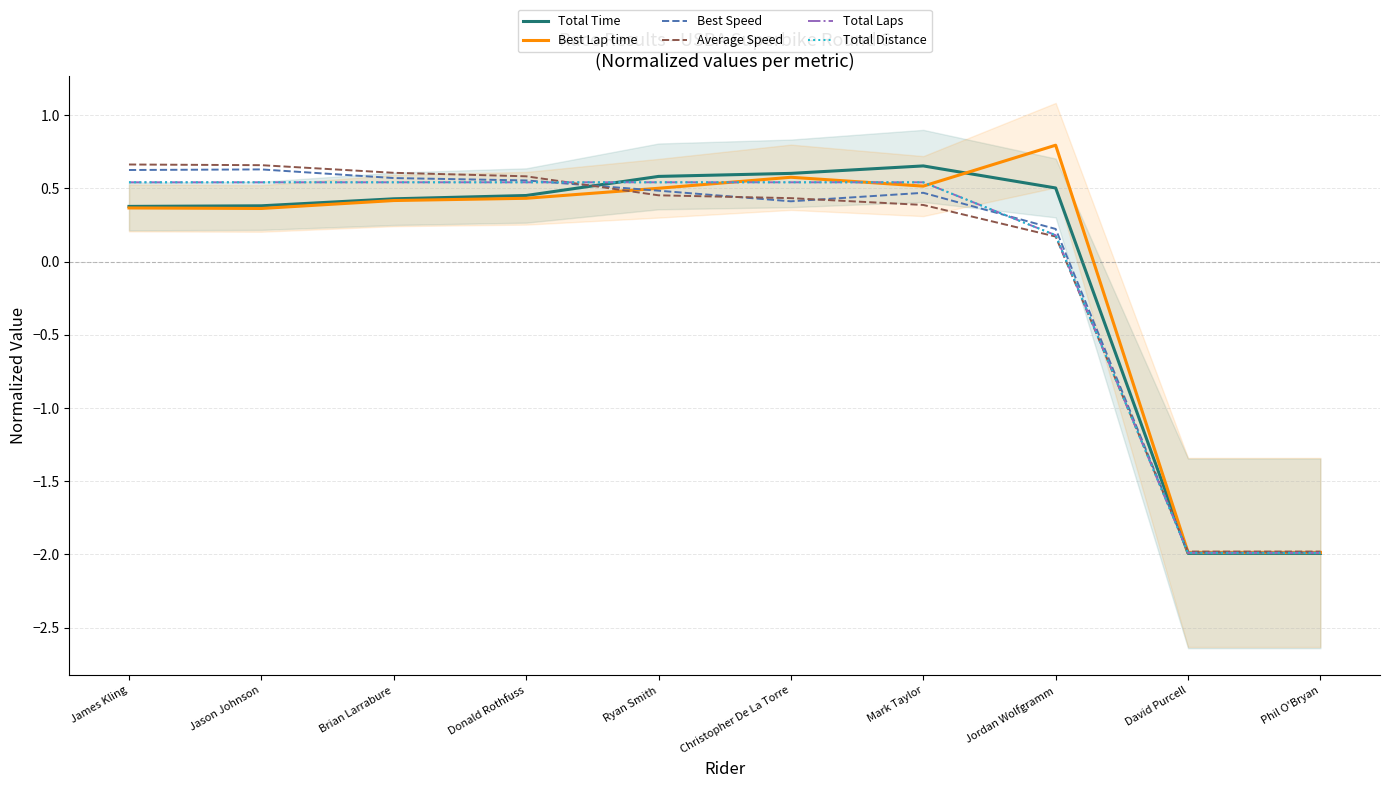

What is the label of the 3rd point from the right?

Jordan Wolfgramm